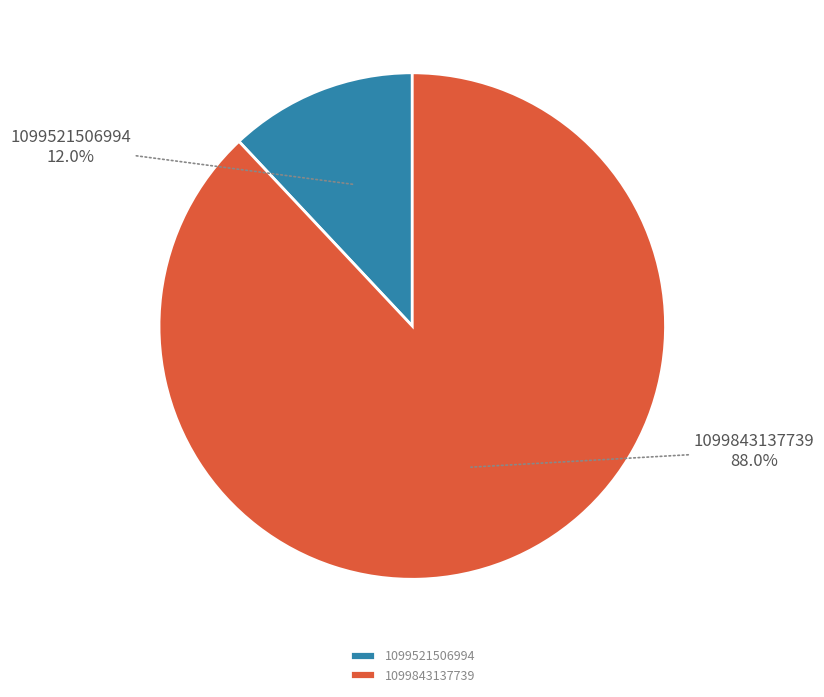

What percentage is the 1099521506994 slice, to the nearest percent?

12%